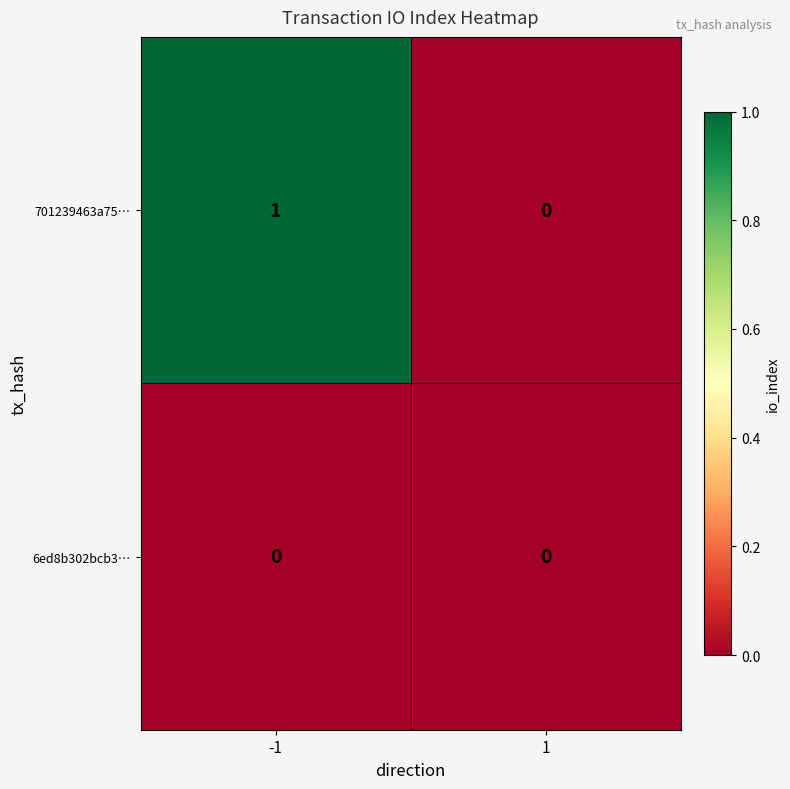

Count the number of categories in the chart.

2